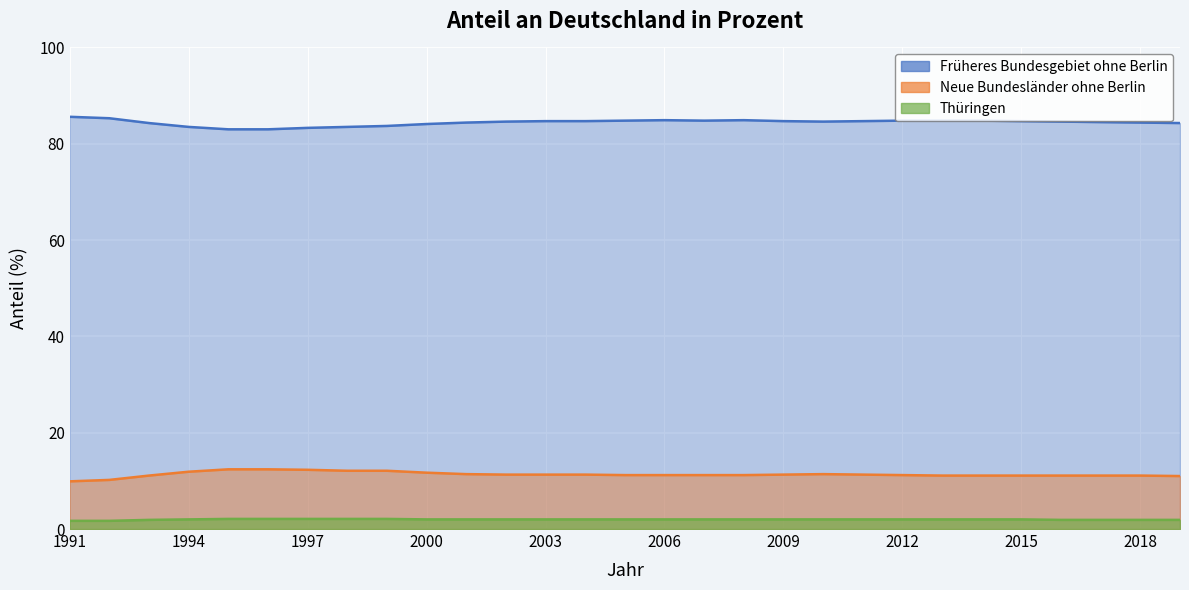

Reading left to right, extract all data points from this chart.

Thüringen: 1.7	1.7	1.9	2.0	2.1	2.1	2.1	2.1	2.1	2.0	2.0	2.0	2.0	2.0	2.0	2.0	2.0	2.0	2.0	2.0	2.0	2.0	2.0	2.0	2.0	1.9	1.9	1.9	1.9
Neue Bundesländer ohne Berlin: 9.9	10.2	11.1	11.9	12.4	12.4	12.3	12.1	12.1	11.7	11.4	11.3	11.3	11.3	11.2	11.2	11.2	11.2	11.3	11.4	11.3	11.2	11.1	11.1	11.1	11.1	11.1	11.1	11.0
Früheres Bundesgebiet ohne Berlin: 85.6	85.3	84.3	83.5	83.0	83.0	83.3	83.5	83.7	84.1	84.4	84.6	84.7	84.7	84.8	84.9	84.8	84.9	84.7	84.6	84.7	84.8	84.8	84.8	84.7	84.6	84.5	84.4	84.3